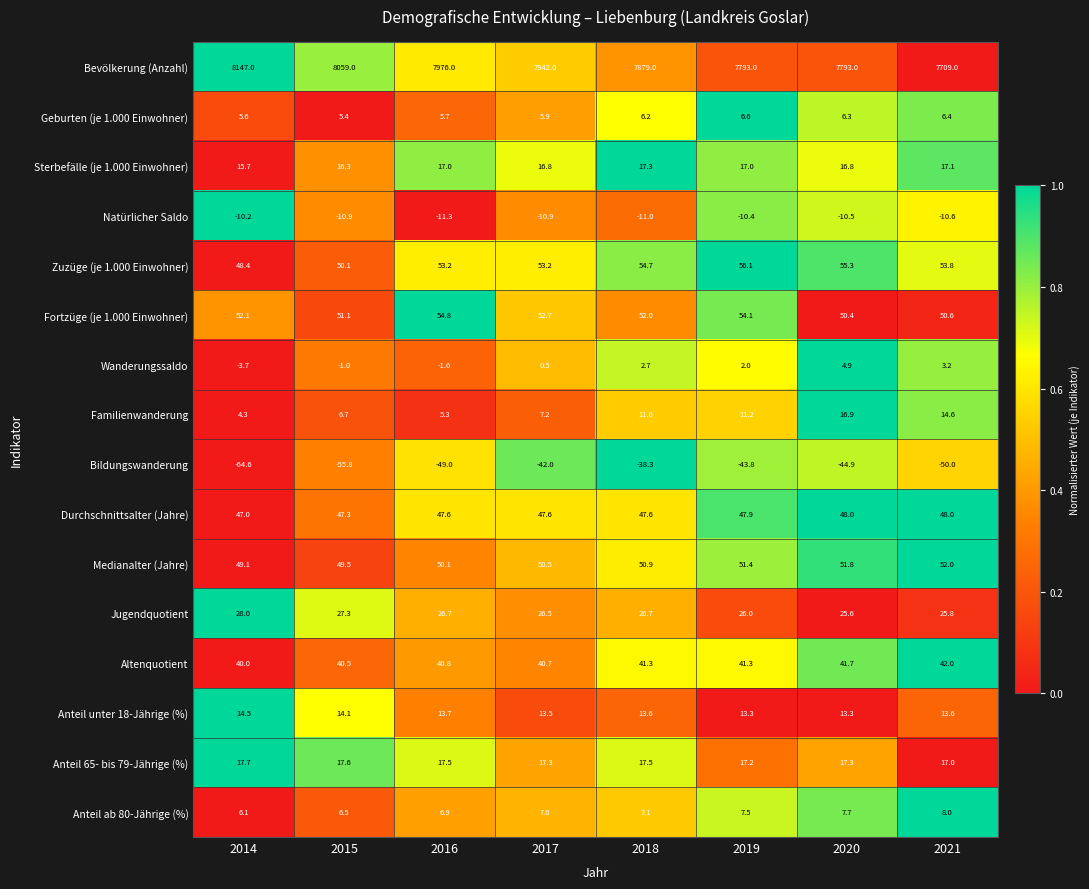

Which series has the largest range (max minus min)?

Bevölkerung (Anzahl)